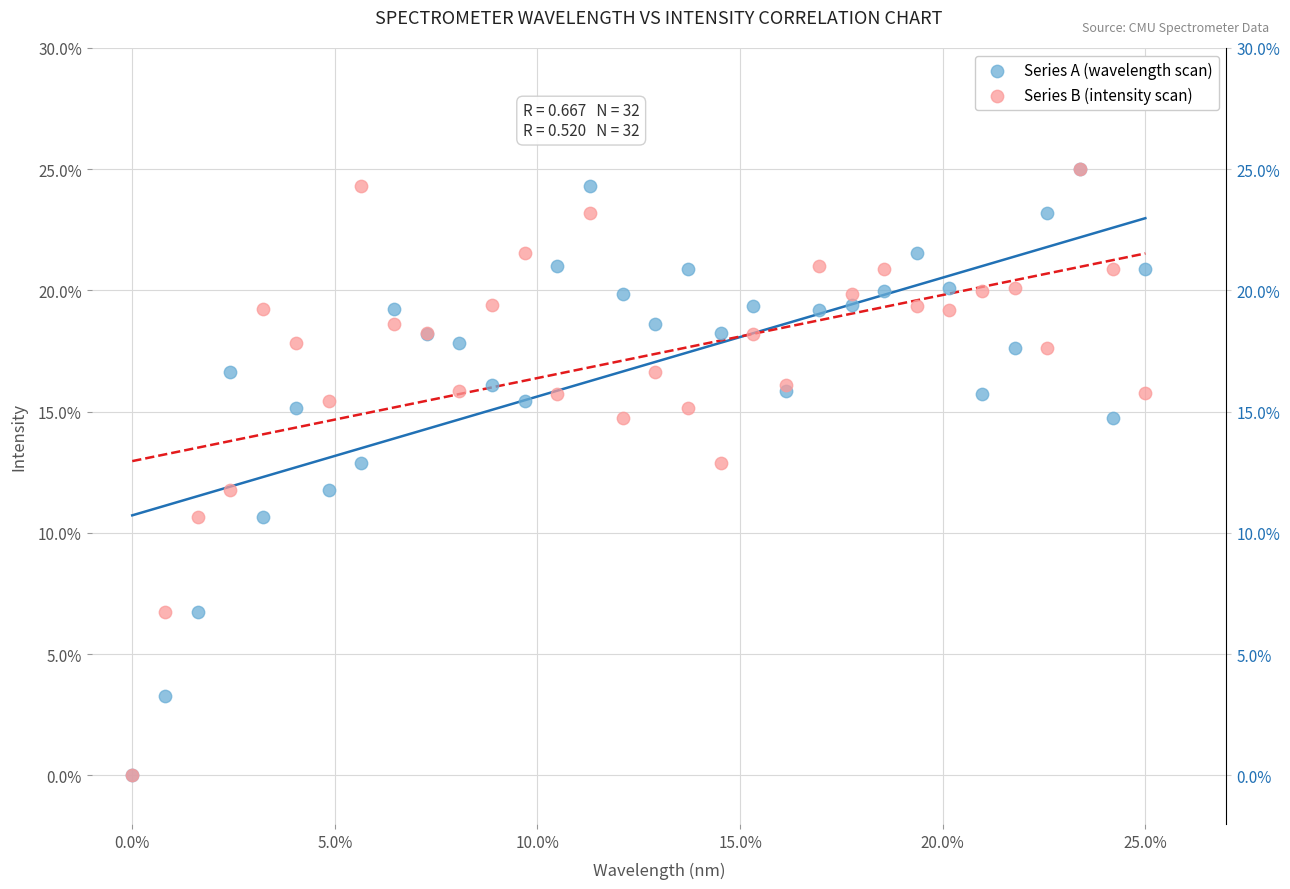

What are all the series names shown in the legend?

Series A (wavelength scan), Series B (intensity scan)